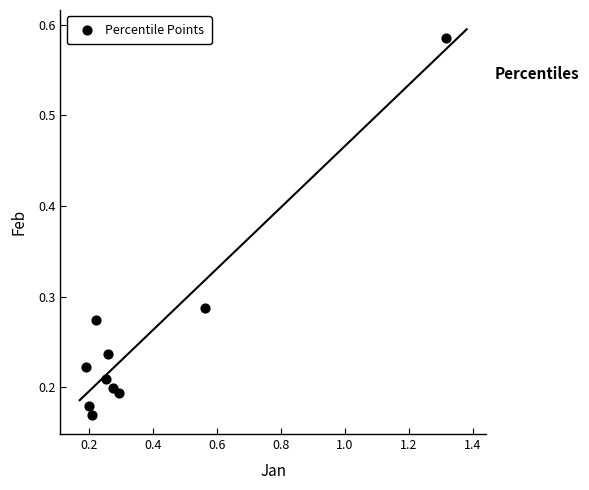

What is the range of X values (max minus min)?

1.1